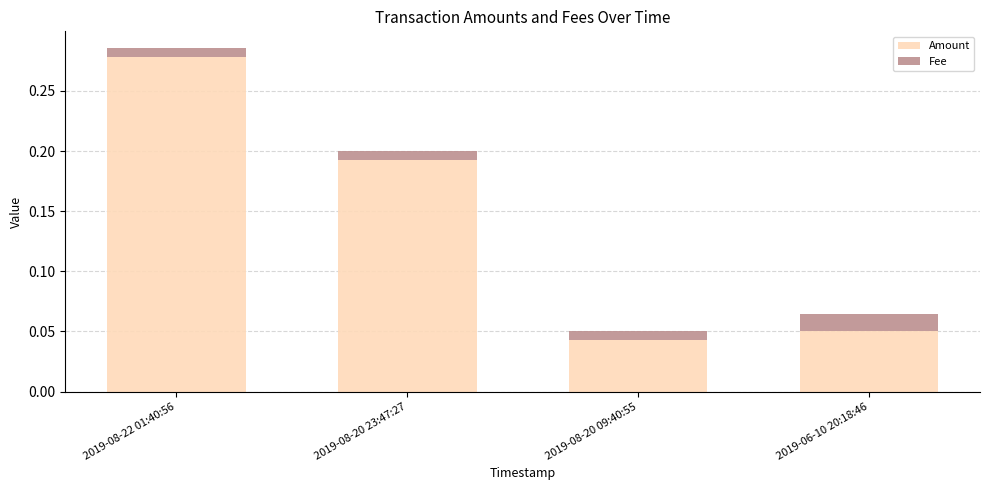

How many bars are there in total?

4